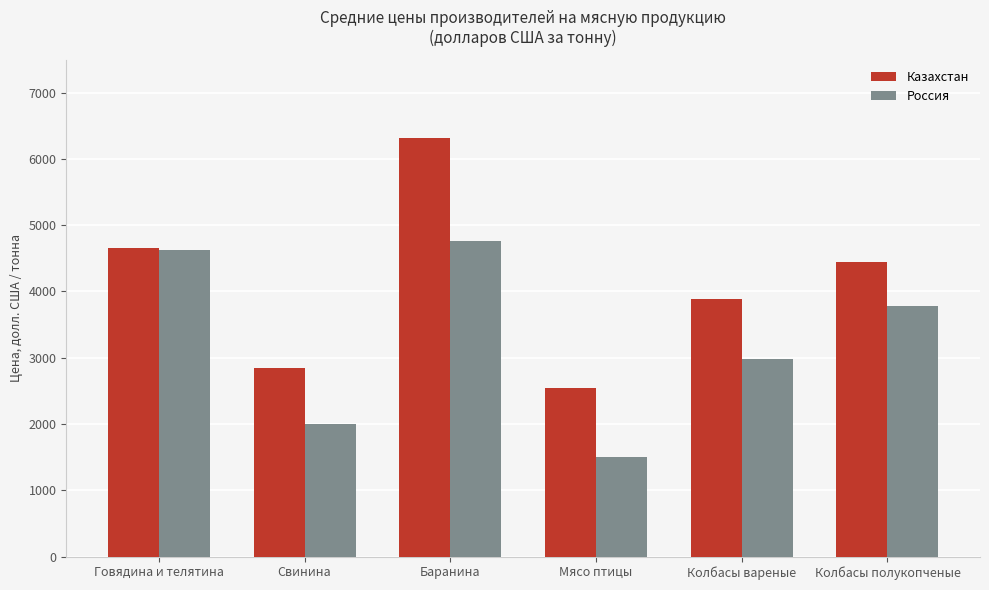

Between Мясо птицы and Колбасы вареные, which series saw the biggest shift?

Россия